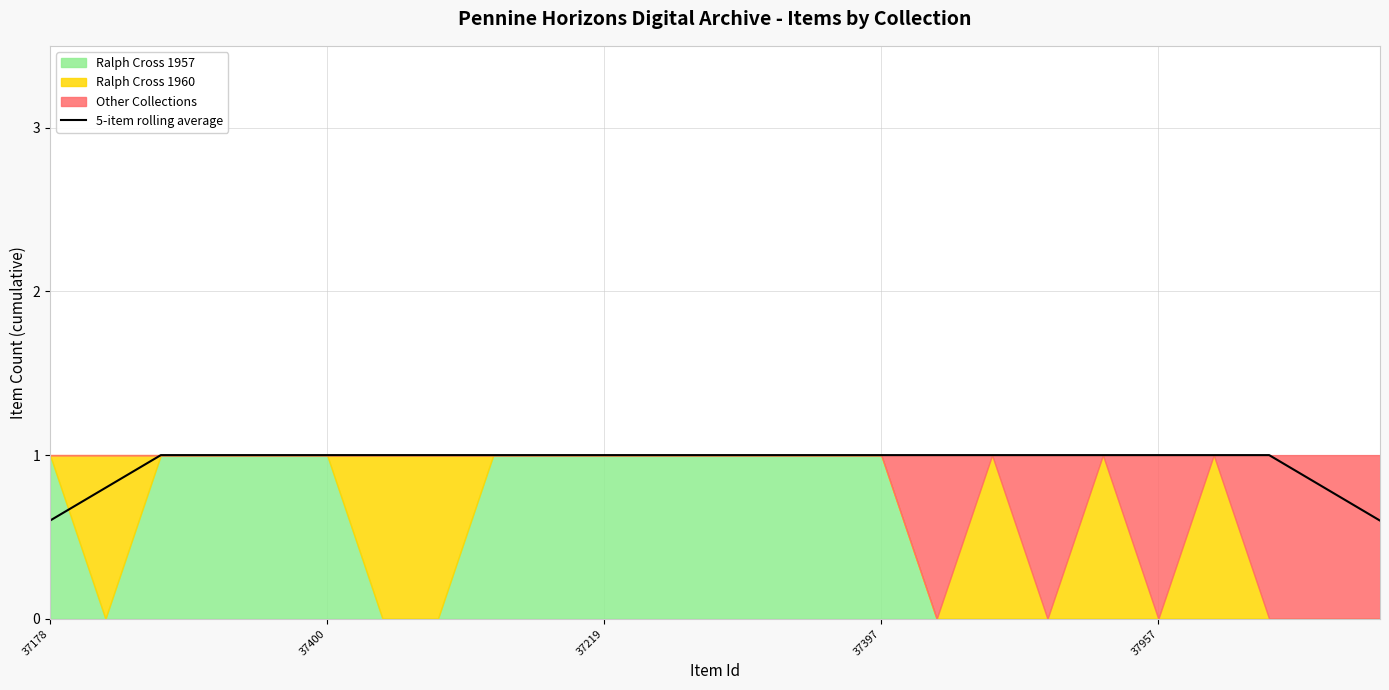

What is the greatest value displayed?

1.0